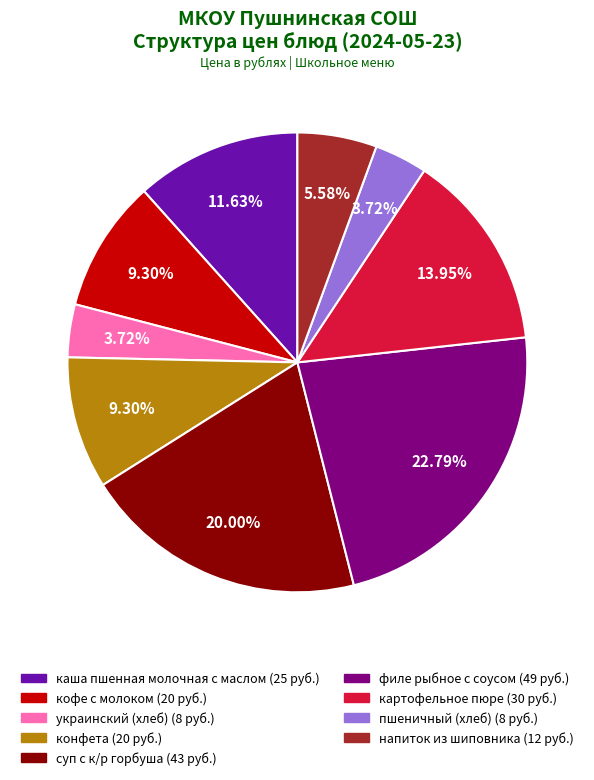

Combined, do украинский (хлеб) and конфета account for over 50%?

No